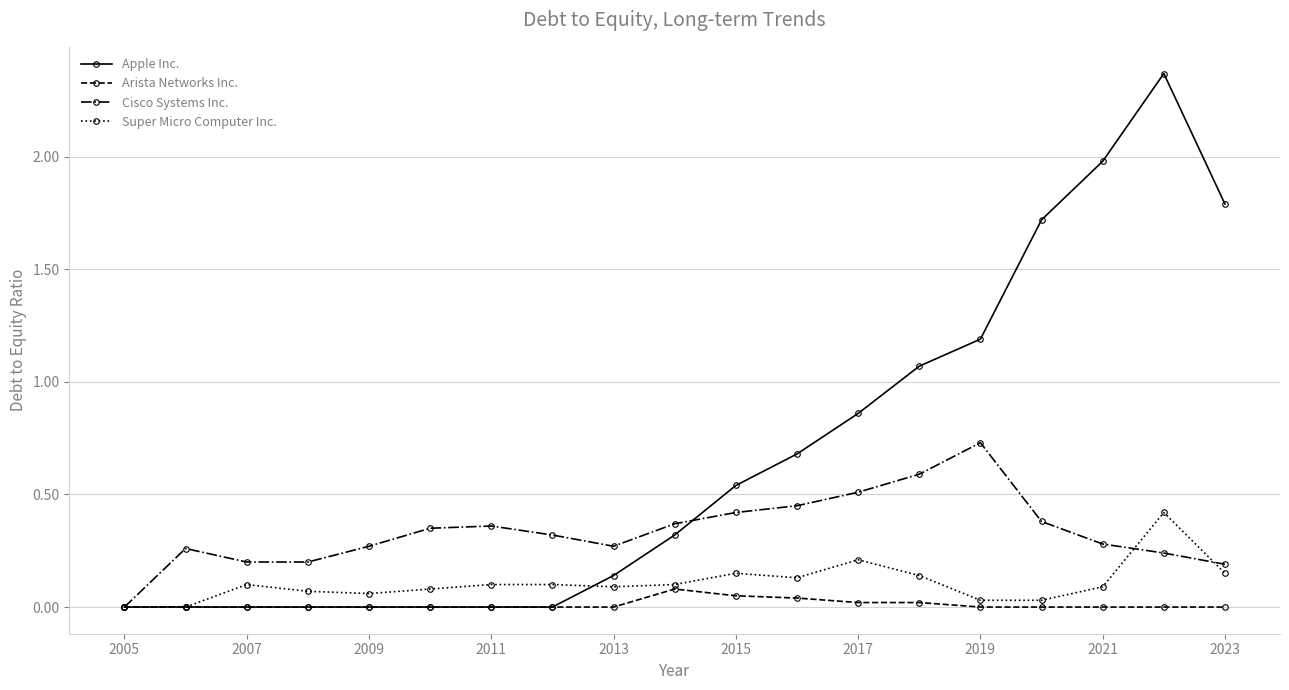

Which series has the largest total across all categories?

Apple Inc.